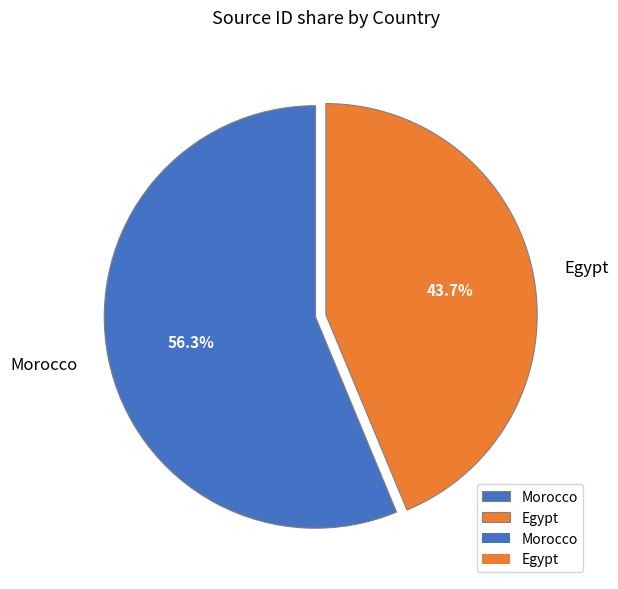

True or false: Morocco accounts for 56% of the total.

True